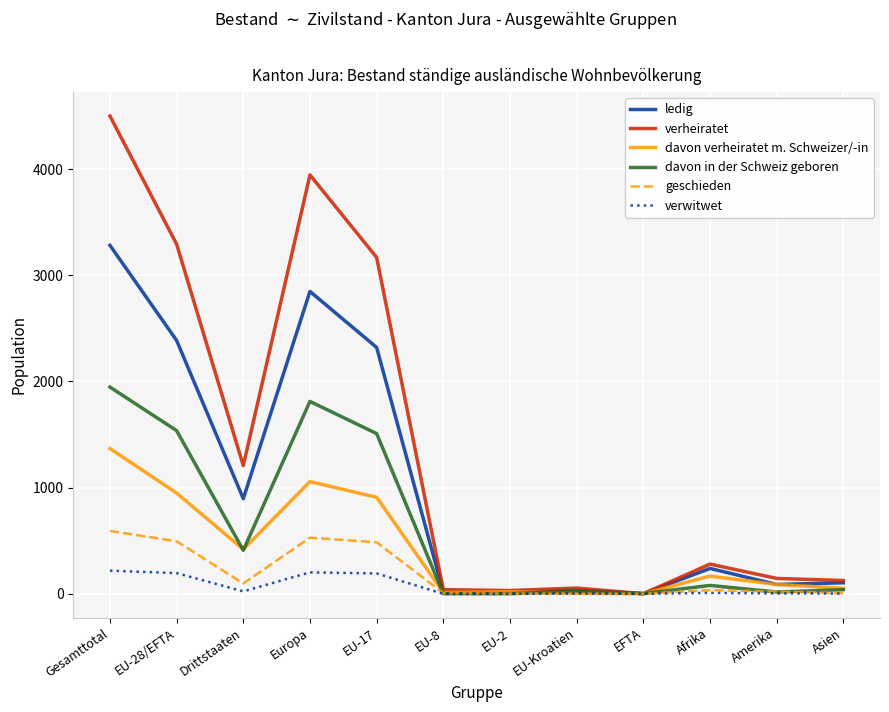

Does the chart display data point markers on the line(s)?

No